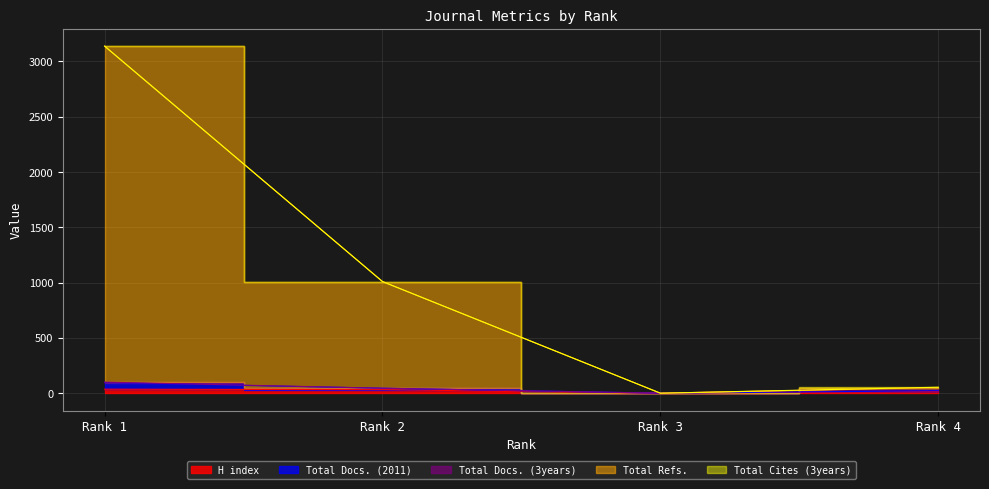

At how many categories does at least one series exceed 2908?

1